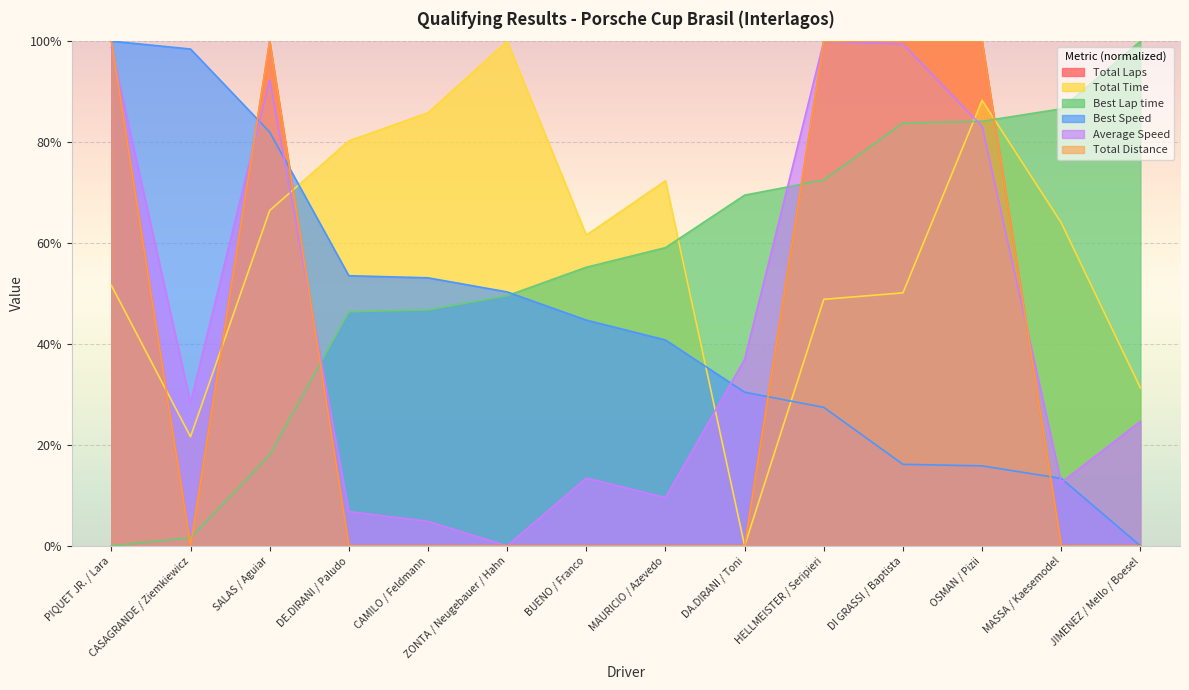

In Total Distance, how many points are lower than both neighbors (excluding endpoints)?

1